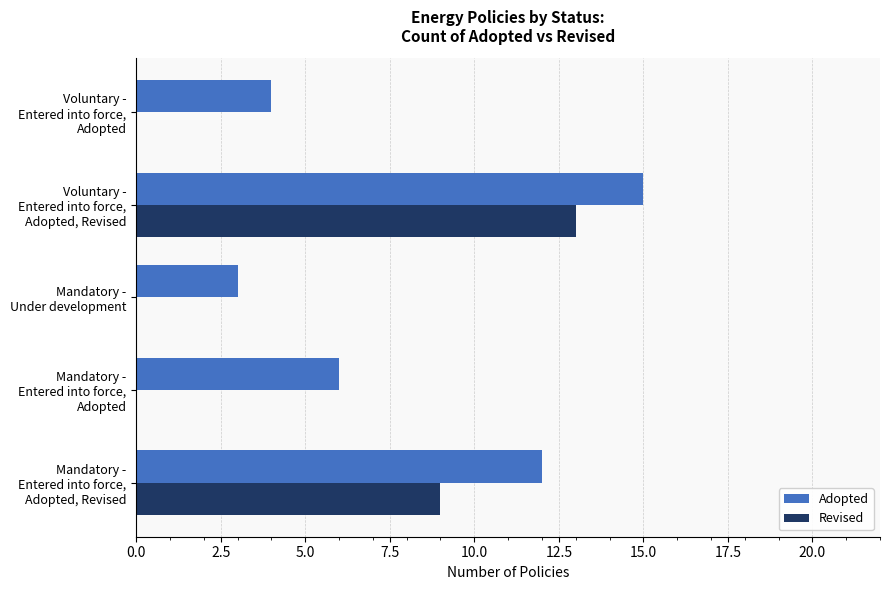

Which series has the largest range (max minus min)?

Revised